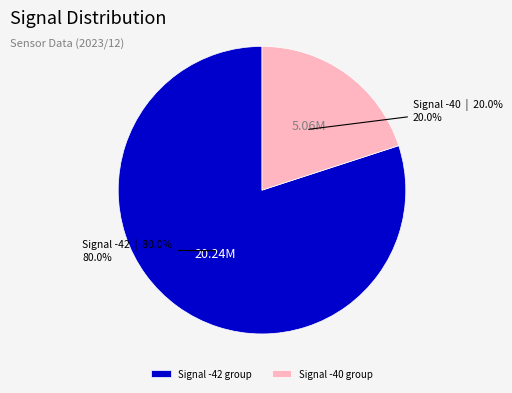

What is the ratio of the value at Signal -42 group to the value at Signal -40 group?

4.0